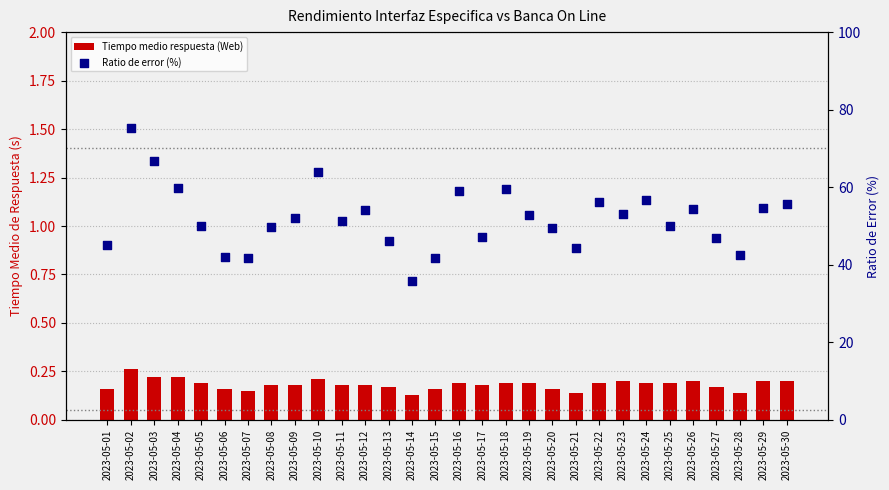

What are all the series names shown in the legend?

Tiempo medio respuesta (Web), Ratio de error (%)